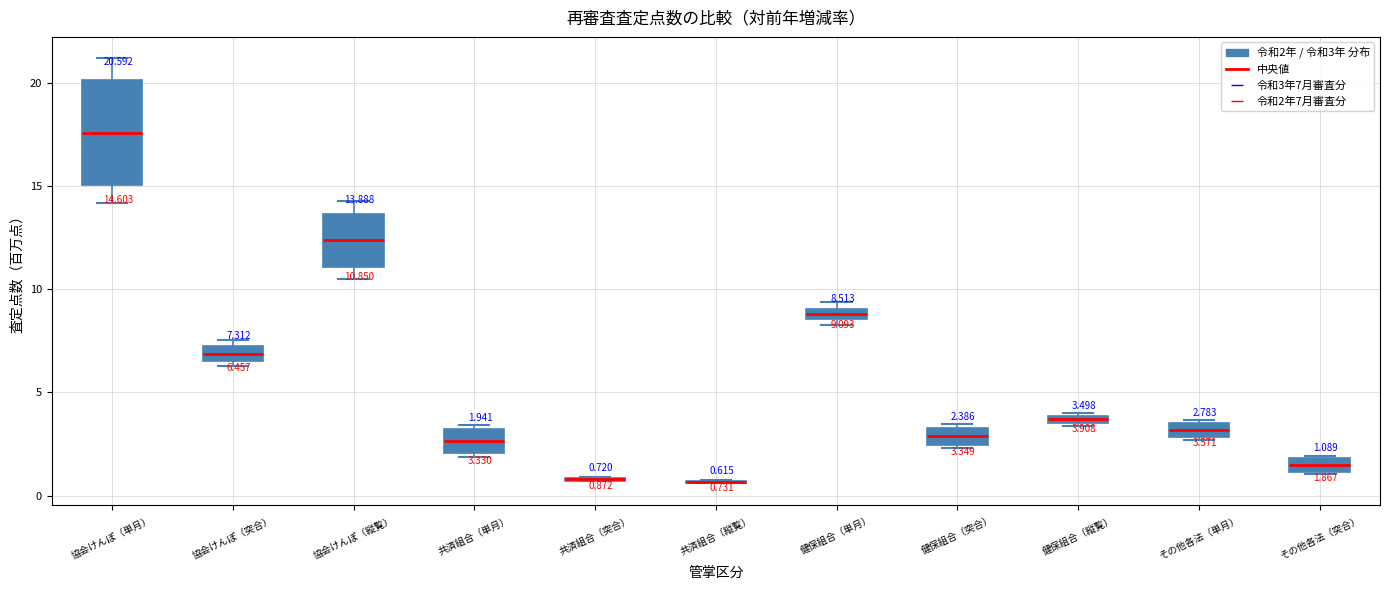

Which box is the tallest, from its lower edge to its upper edge?

協会けんぽ（単月）